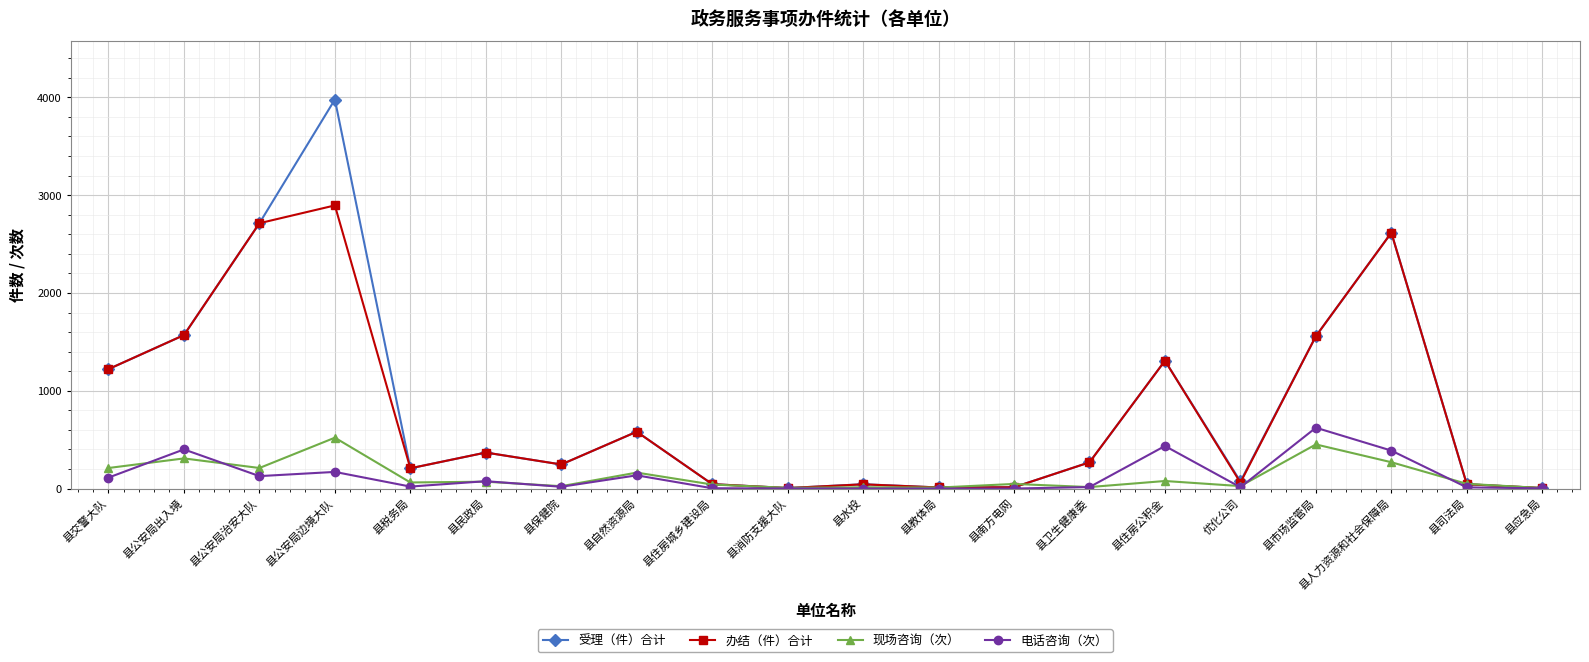

True or false: 办结（件）合计 has a value of 3584 at 县人力资源和社会保障局.

False